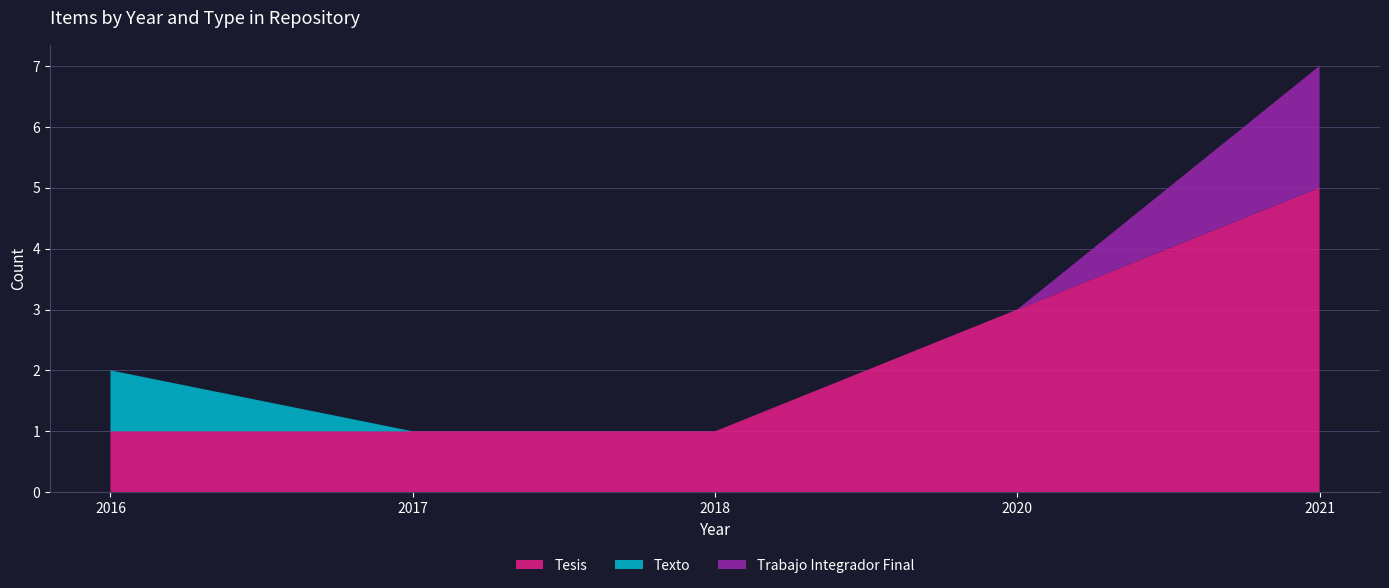

Reading right to left, extract all data points from this chart.

Tesis: 2021=5	2020=3	2018=1	2017=1	2016=1
Texto: 2021=0	2020=0	2018=0	2017=0	2016=1
Trabajo Integrador Final: 2021=2	2020=0	2018=0	2017=0	2016=0